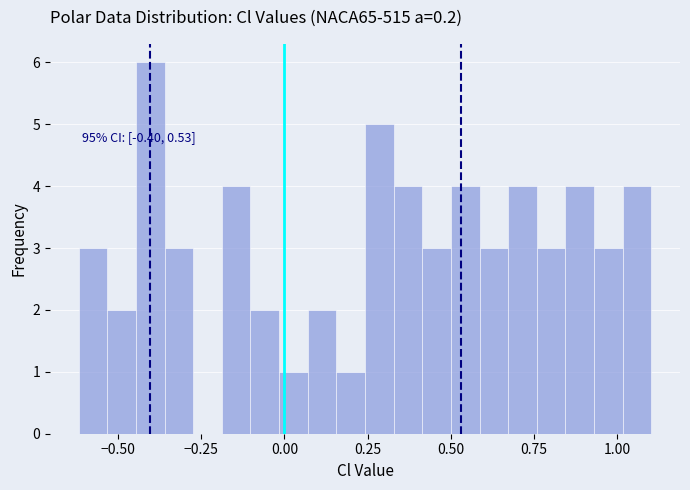

Read against the x-axis, roughly where is the centre of the tallest bar?

-0.40